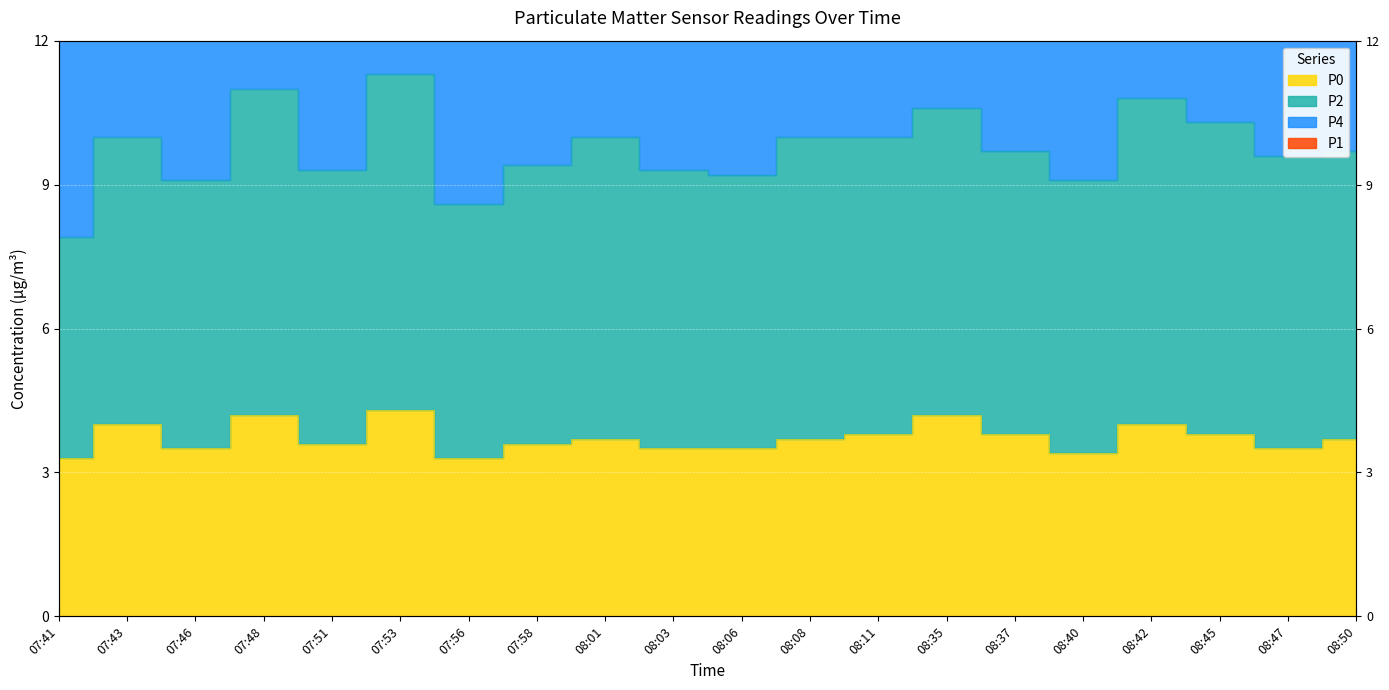

What is the value of the P4 point at the 8th from the left?

25.0